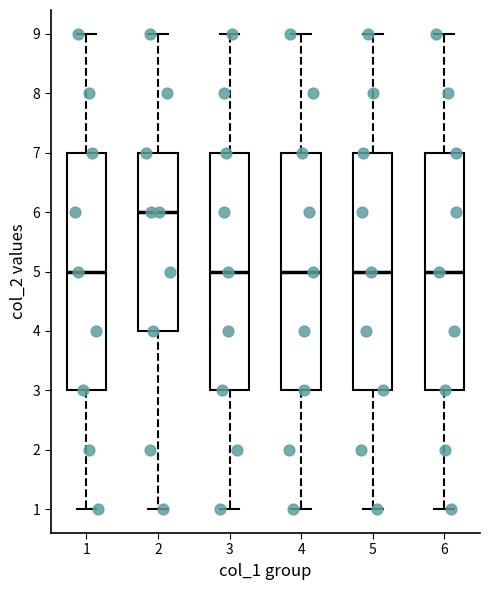

Reading left to right, transcribe this box plot: for each box, give where its median line is, the range the box spans, and where its two whiskers end, as read against the y-axis. The values are not printed on the chart, so give them approximately, as read against the axis.

1: median 5, box 3 to 7, whiskers 1 to 9
2: median 6, box 4 to 7, whiskers 1 to 9
3: median 5, box 3 to 7, whiskers 1 to 9
4: median 5, box 3 to 7, whiskers 1 to 9
5: median 5, box 3 to 7, whiskers 1 to 9
6: median 5, box 3 to 7, whiskers 1 to 9